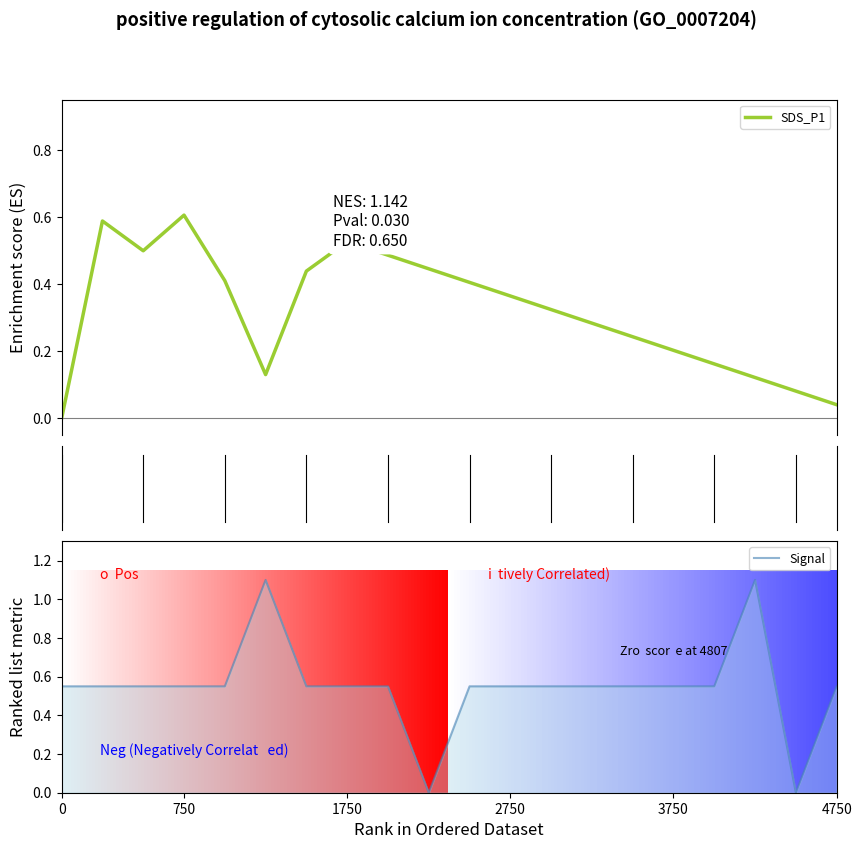

How many lines are shown in the chart?

2